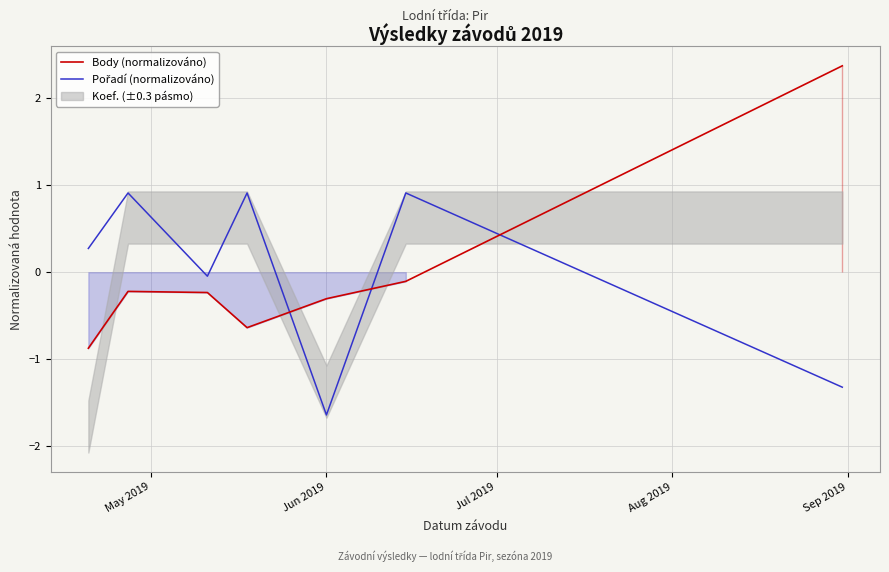

Rank the series at Jul 2019 from highest to lowest value.

Pořadí (normalizováno), Body (normalizováno)